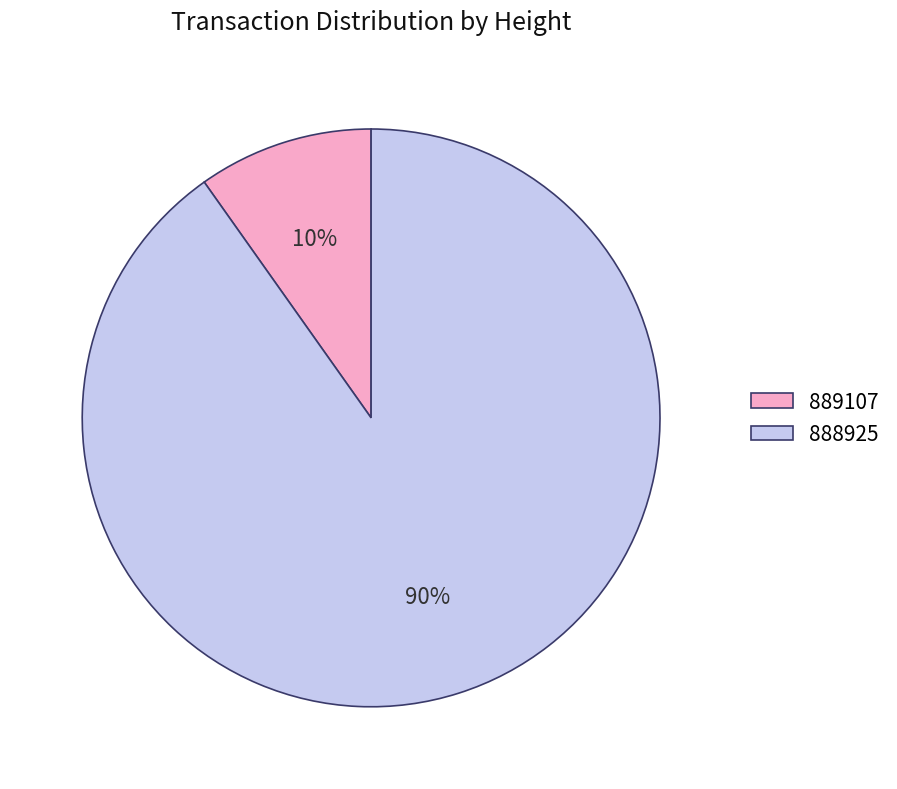

How many slices are in this pie chart?

2